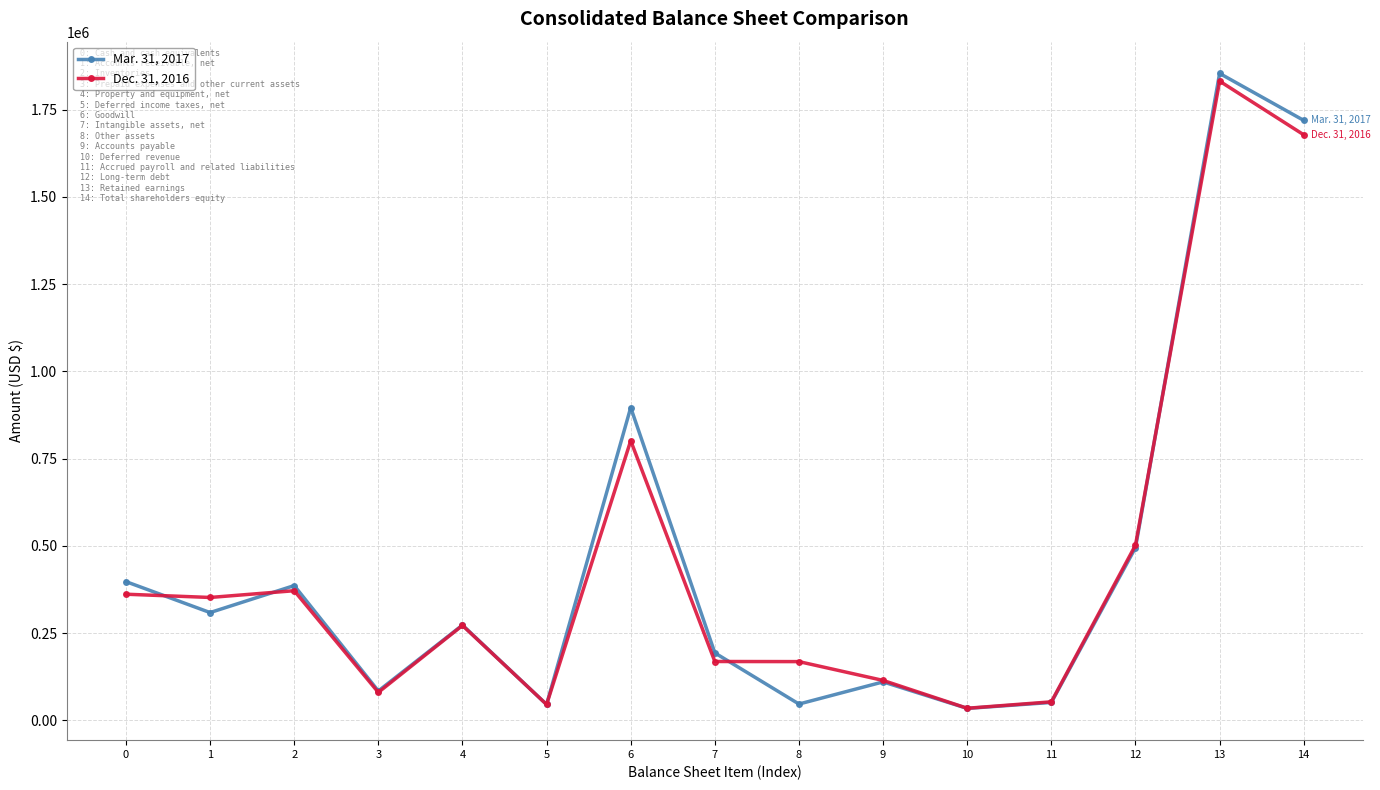

What is the value of the Mar. 31, 2017 point at the 13th from the left?

494737